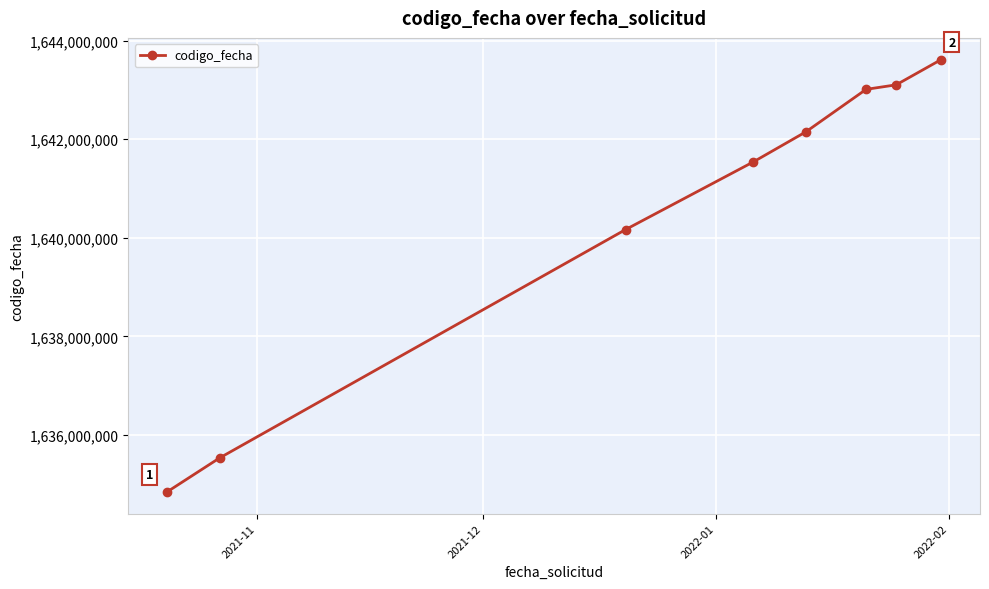

What is the difference between the maximum and second lowest values?

8084202